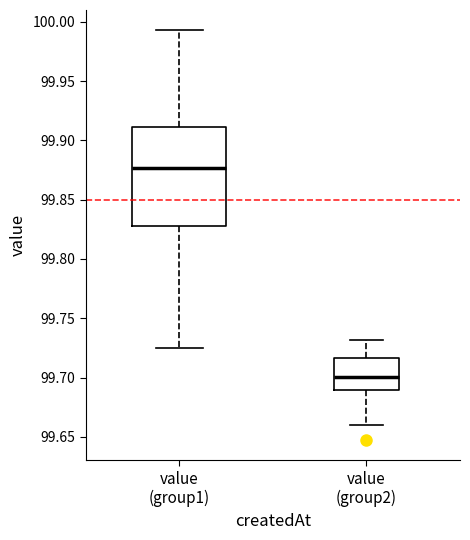

Reading left to right, read every box against the y-axis: the position of its median line, the range the box covers, and the ends of its whiskers. The values are not printed on the chart, so give them approximately, as read against the axis.

value (group1): median 99.875, box 99.830 to 99.910, whiskers 99.725 to 99.995
value (group2): median 99.700, box 99.690 to 99.715, whiskers 99.660 to 99.730